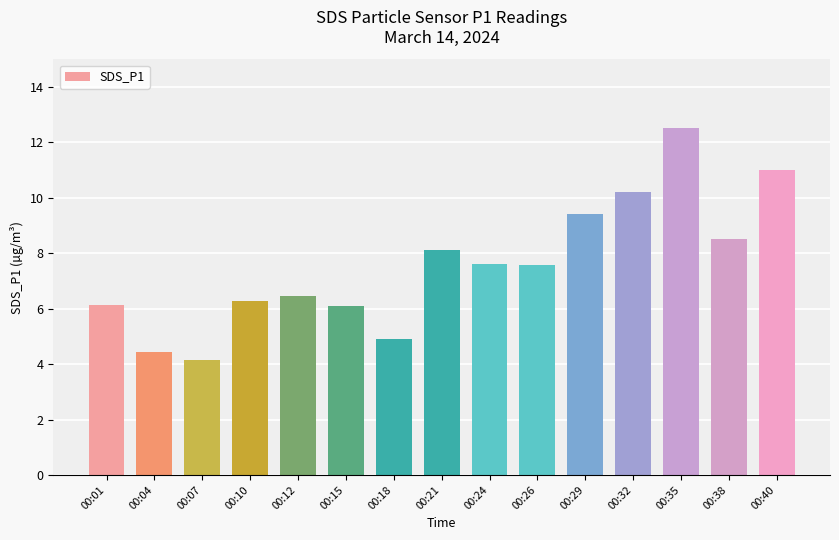

Which category has the lowest value across all series?

00:07